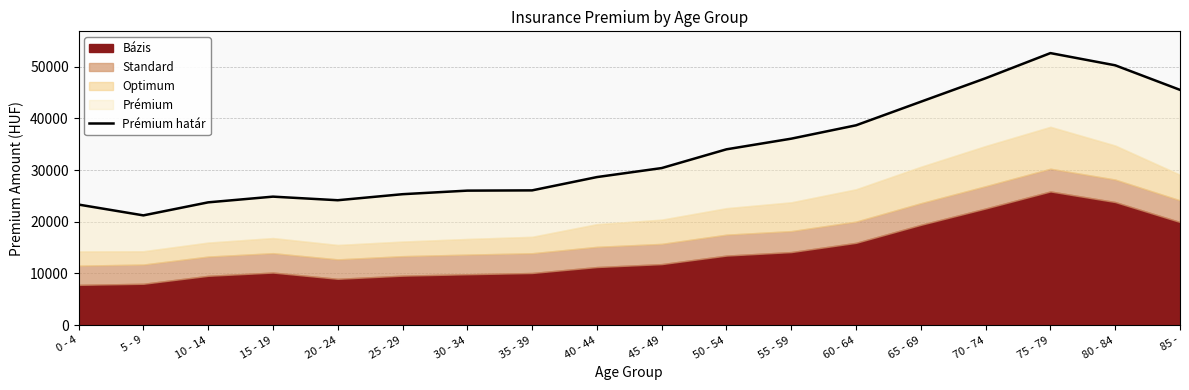

What is the value of the 18th point from the left?

45498